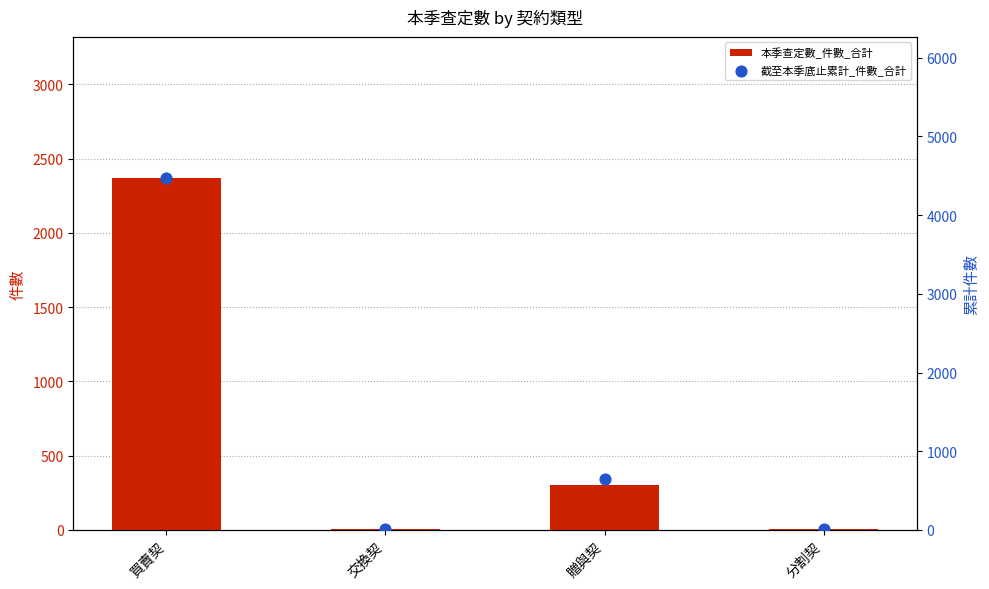

Which series has the largest total across all categories?

截至本季底止累計_件數_合計